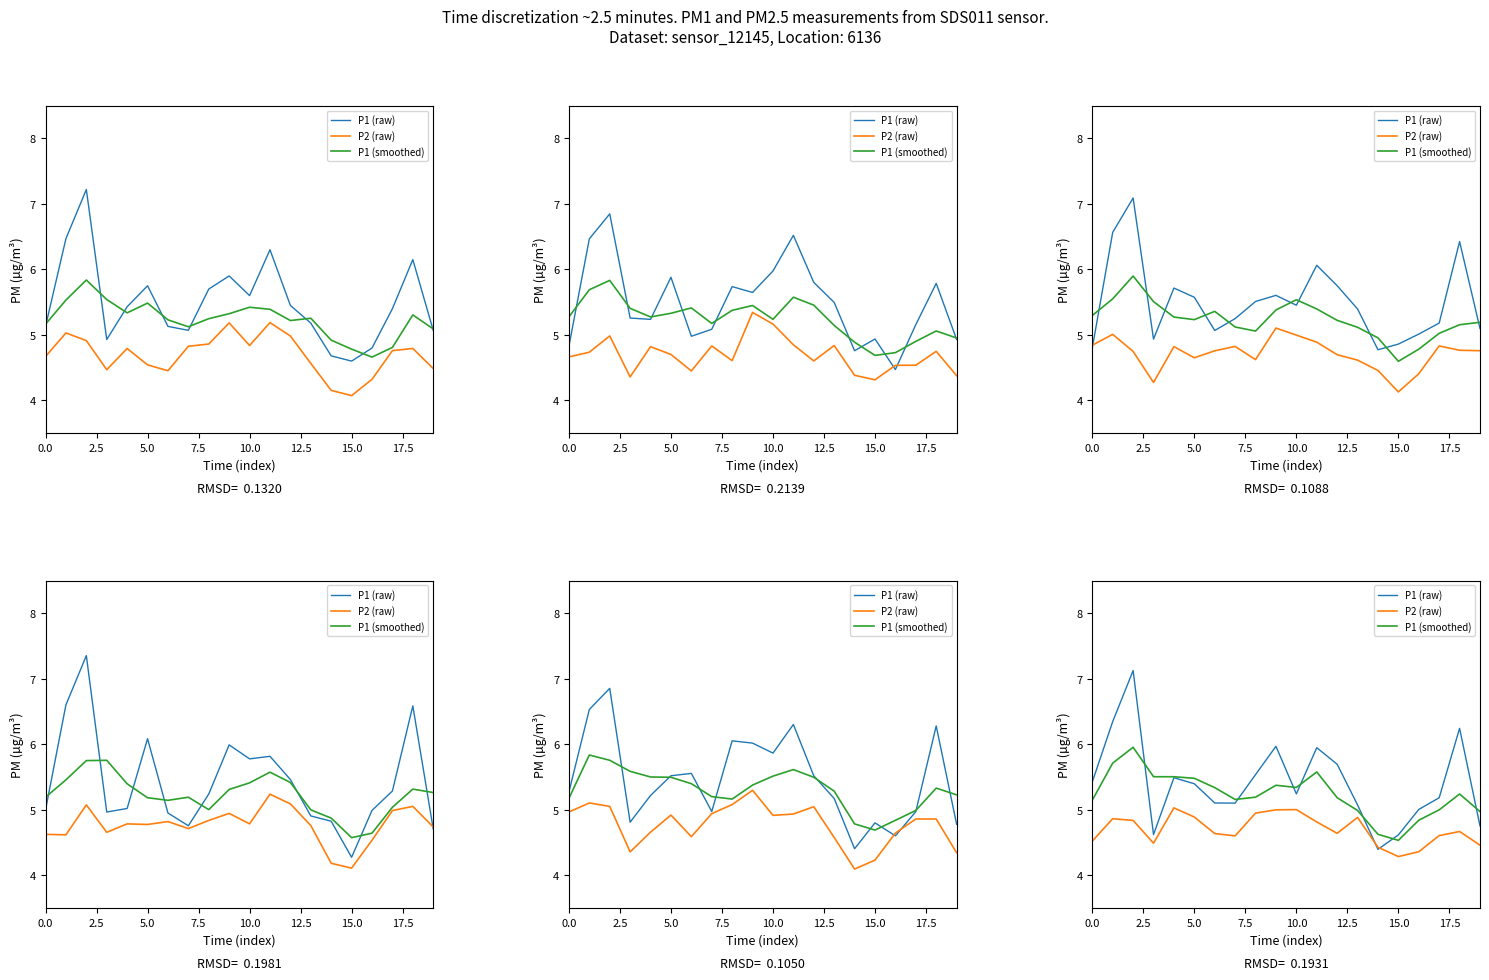

What is the value of the P1 (smoothed) point at the 16th from the left?

4.5